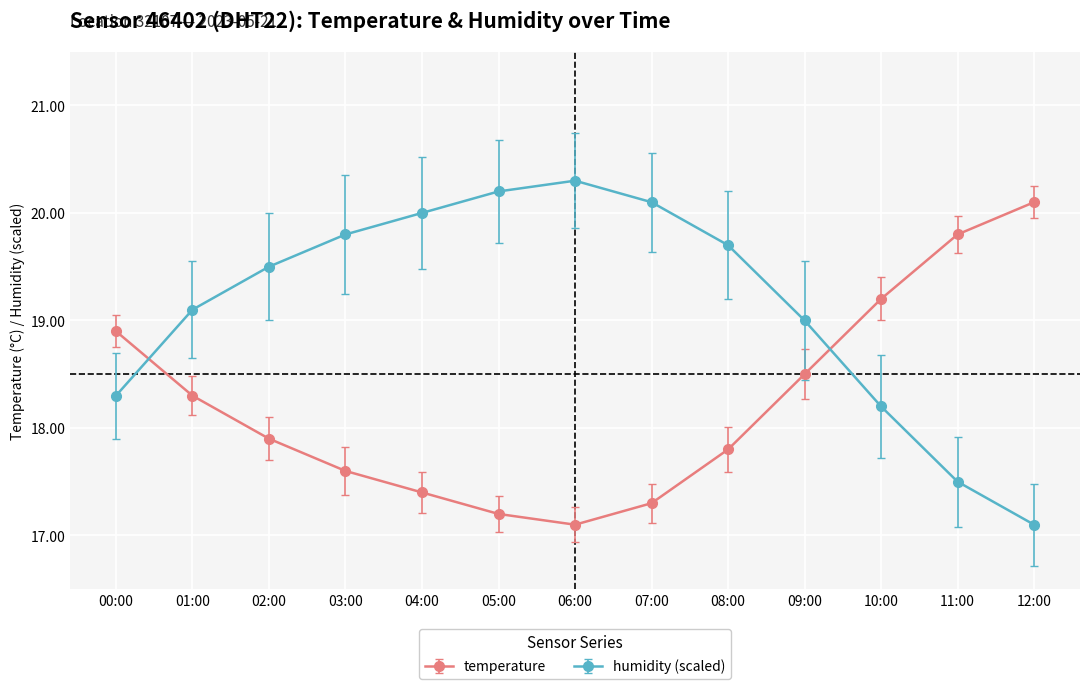

What is the spread (max minus min) of values at 08:00?

1.9